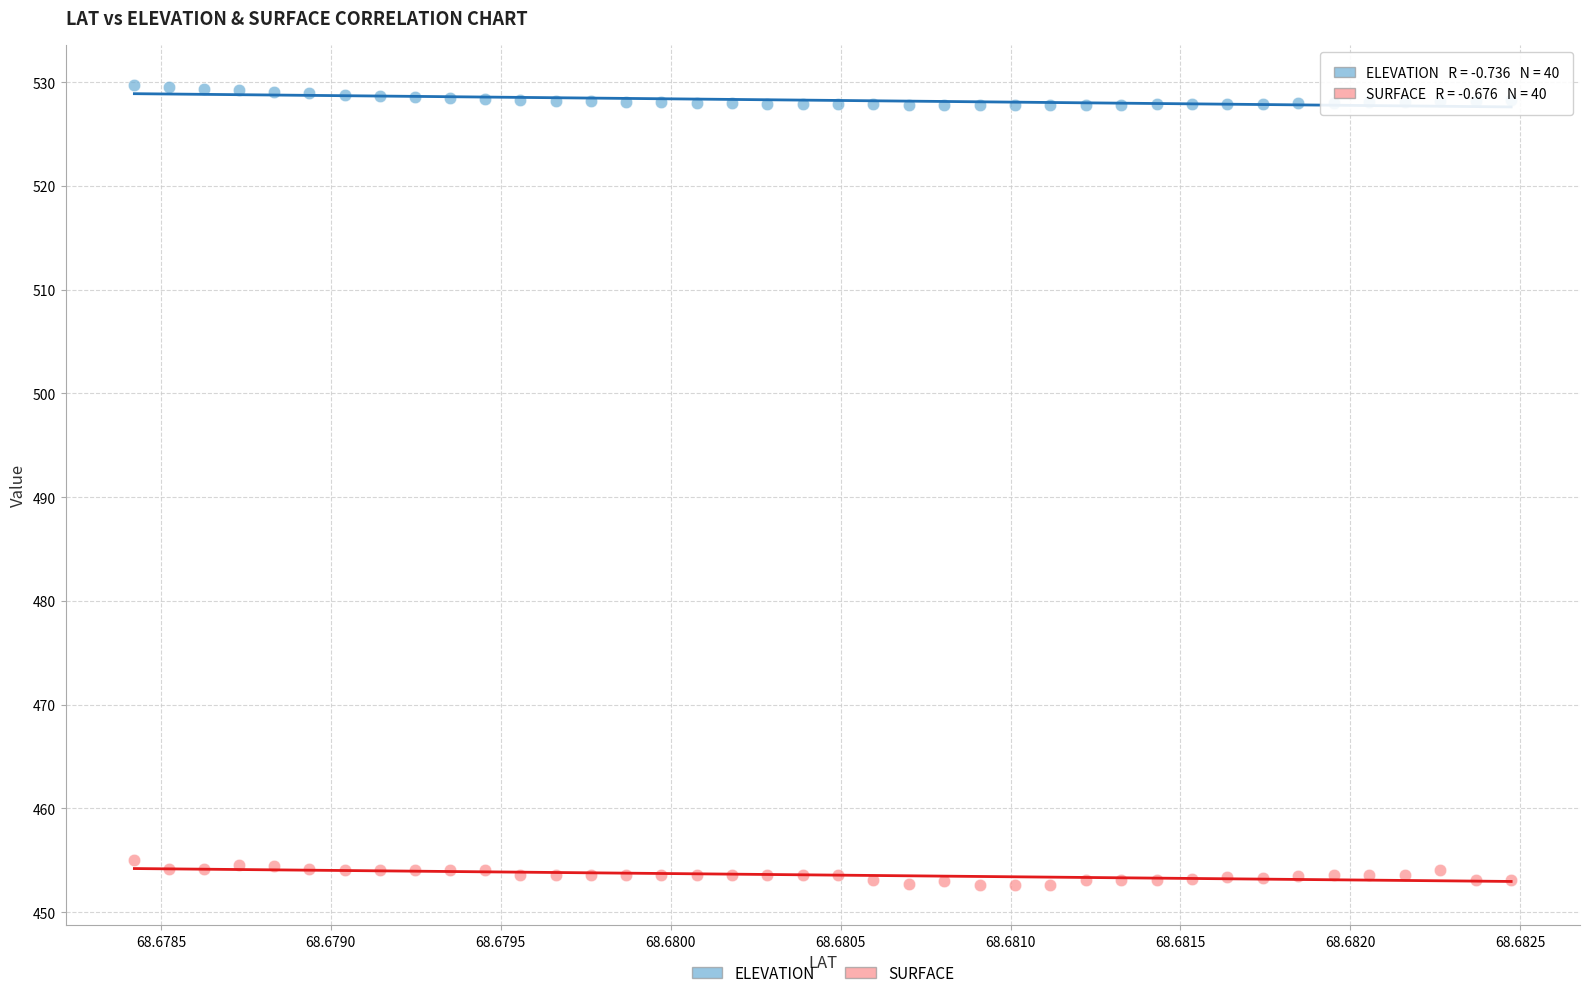

Which series has the largest Y range (max minus min)?

SURFACE